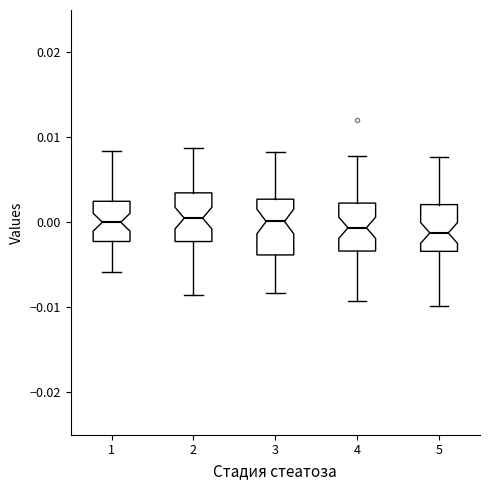

Where does the median line of the box at x = 5 sit on the y-axis? The values are not printed on the chart, so give them approximately, as read against the axis.

-0.001